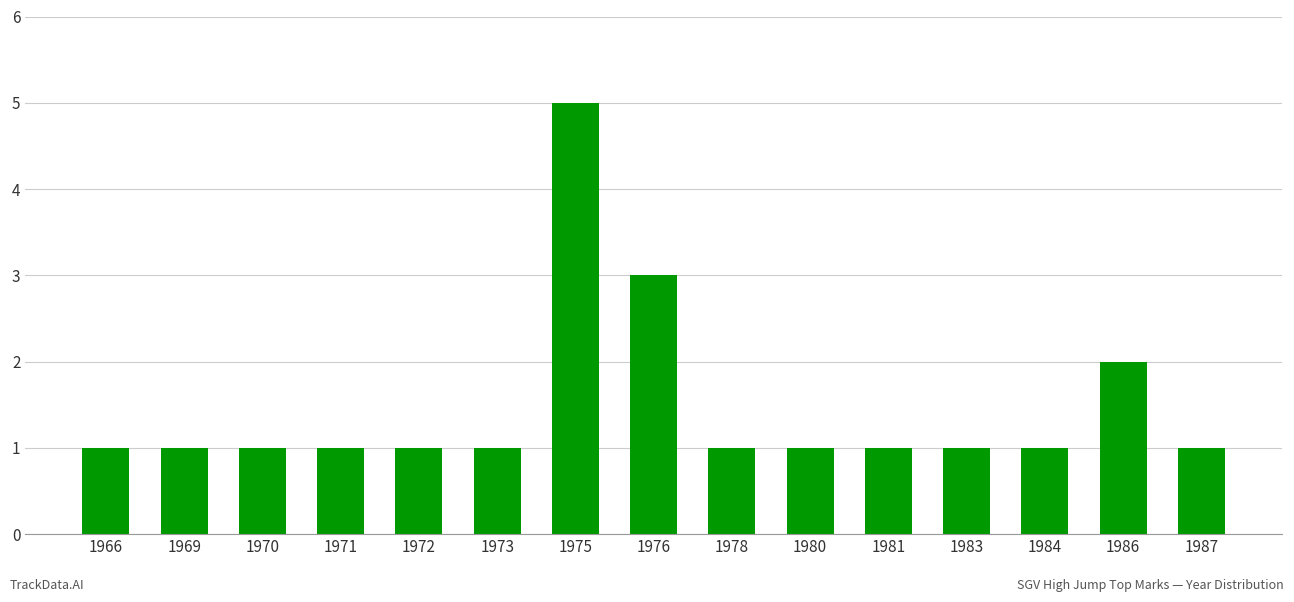

Count the values in the range 1 to 2.

13